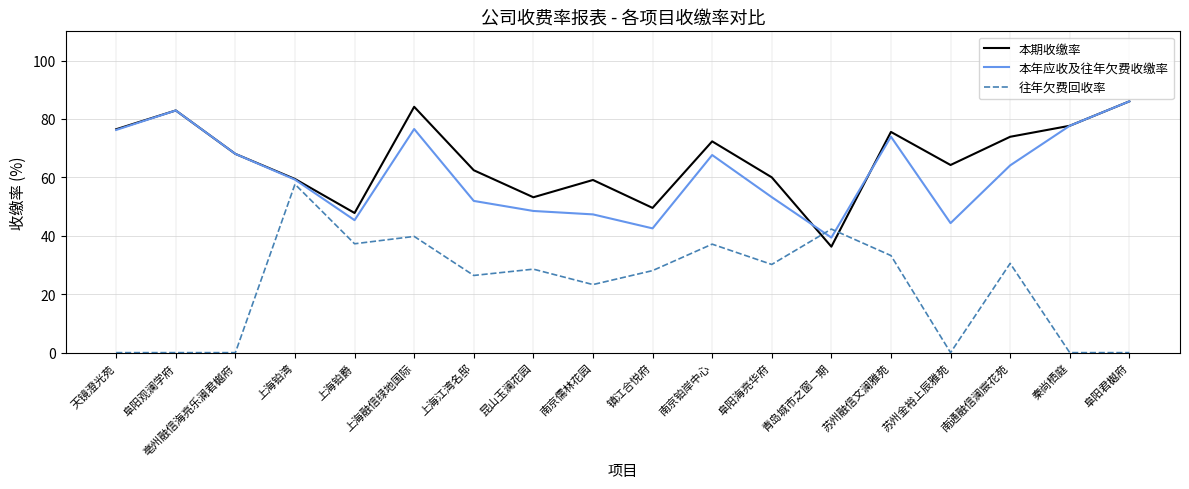

What is the sum of the 本期收缴率 values at 阜阳观澜学府 and 天镜澄光苑?

159.4